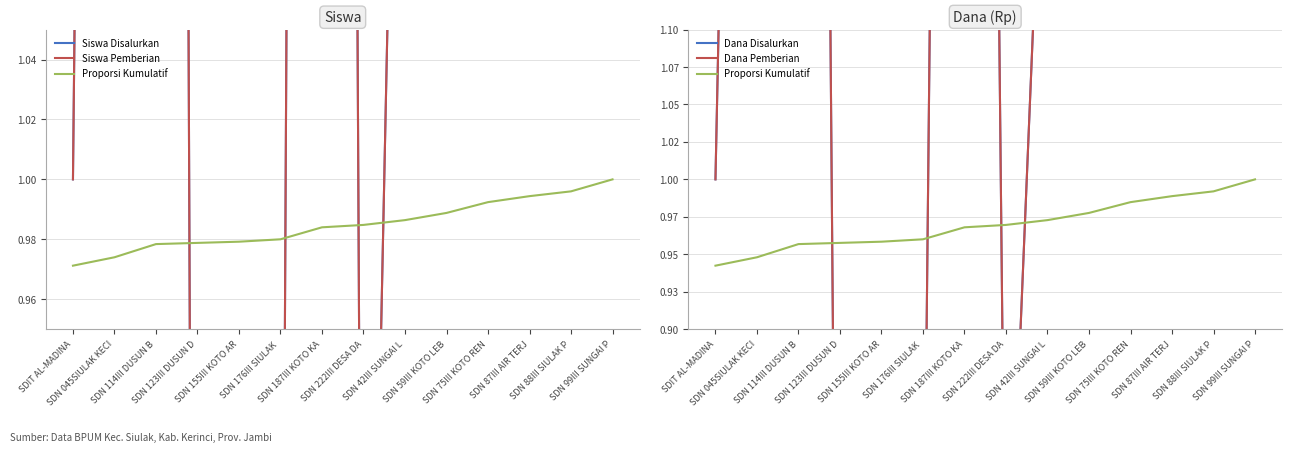

What is the total value across all series at SDN 155III KOTO AR?

2.3